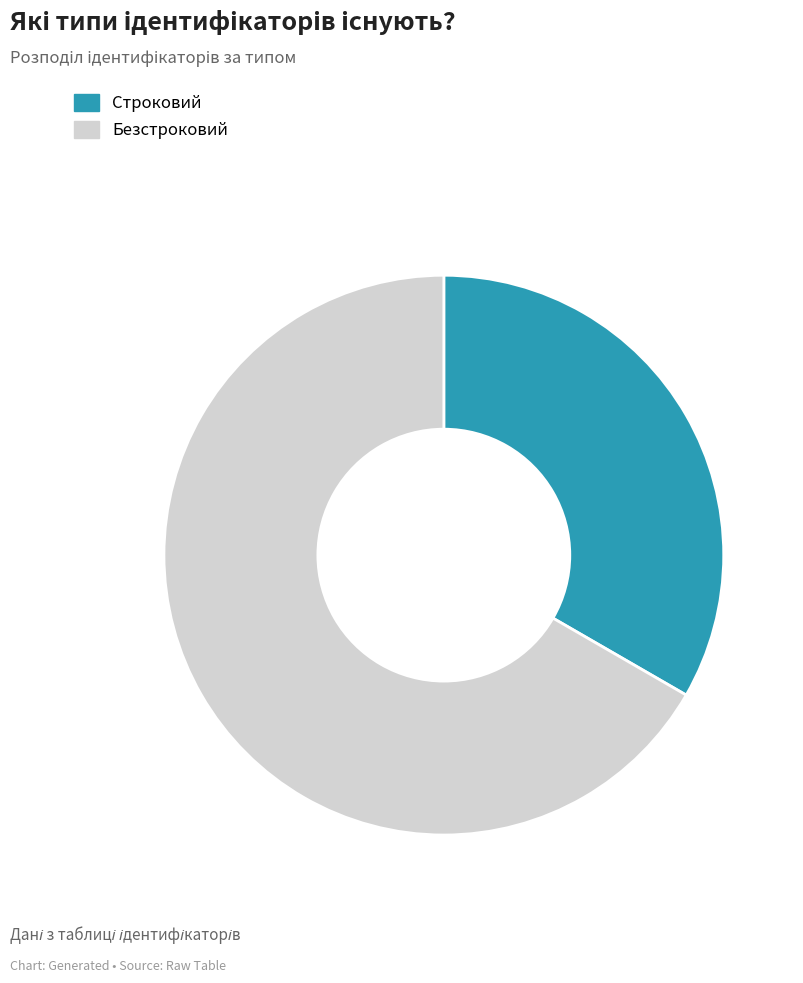

How many segments does this pie chart have?

2